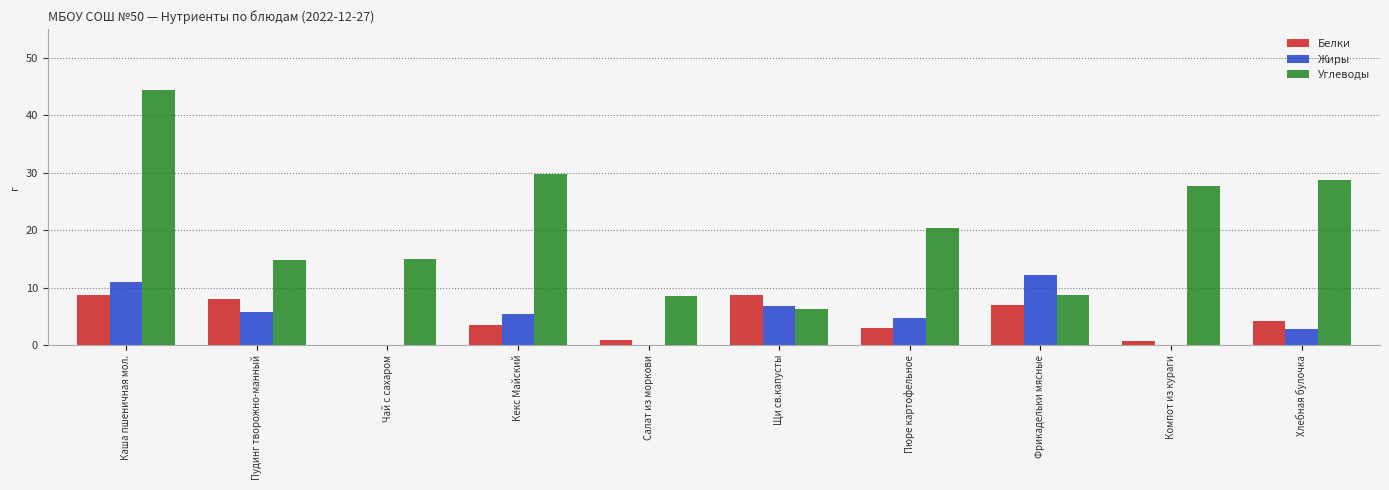

The value of Углеводы at Хлебная булочка is 43.0. True or false?

False